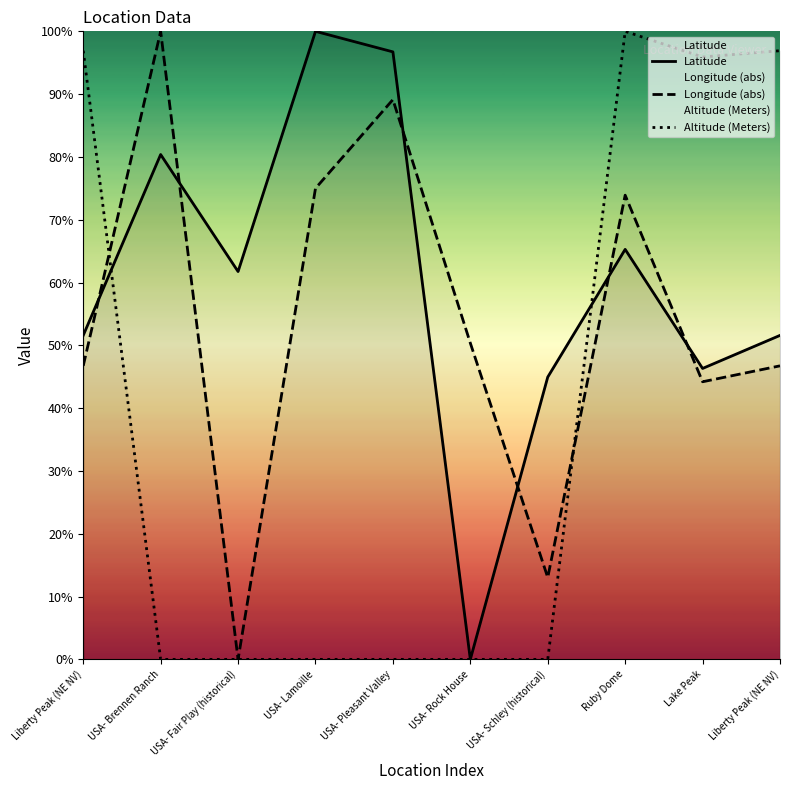

What is the average value of the Latitude series?

59.9